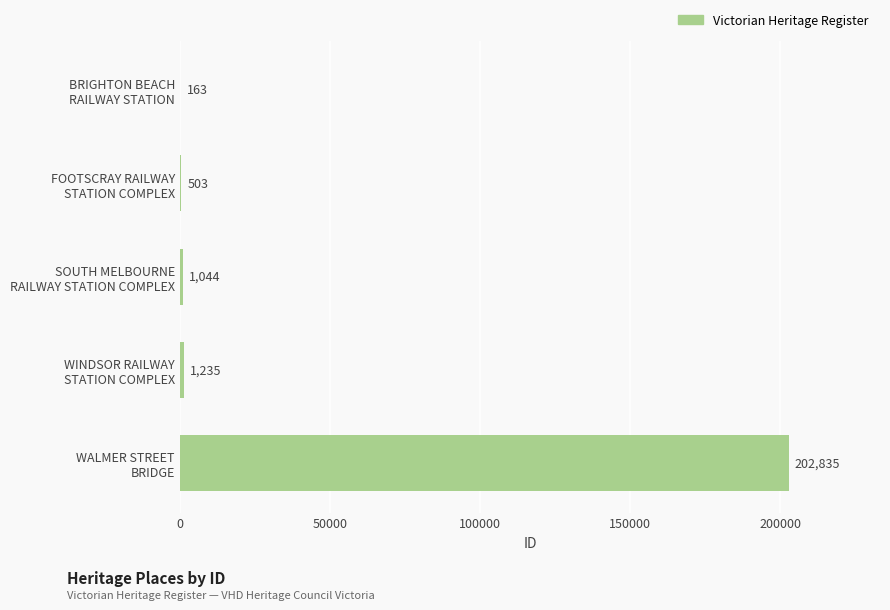

What is the greatest value displayed?

202835